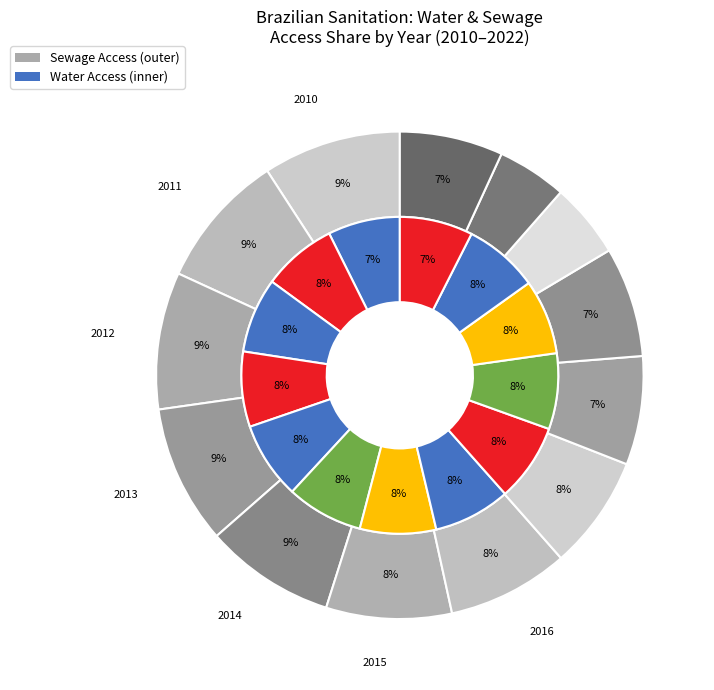

Does 2018 represent more than half of the total?

No